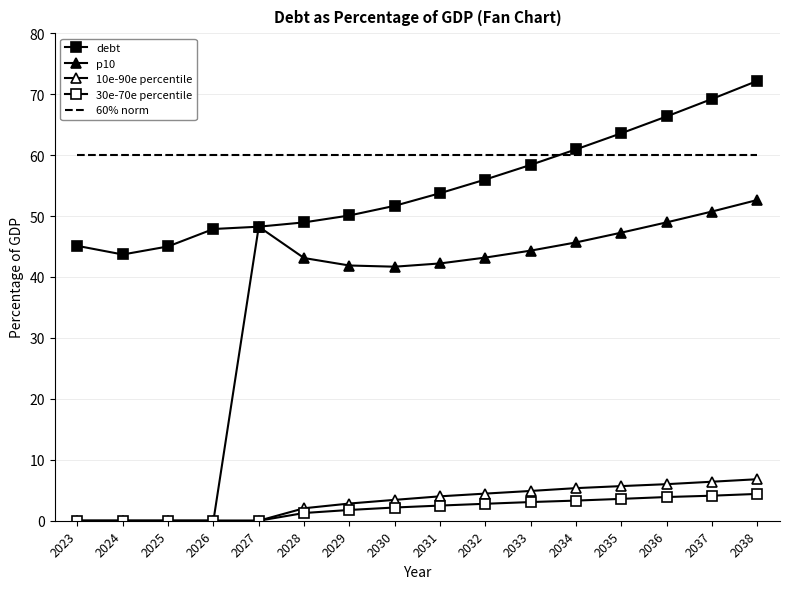

The value of debt at 2032 is 56.0. True or false?

True